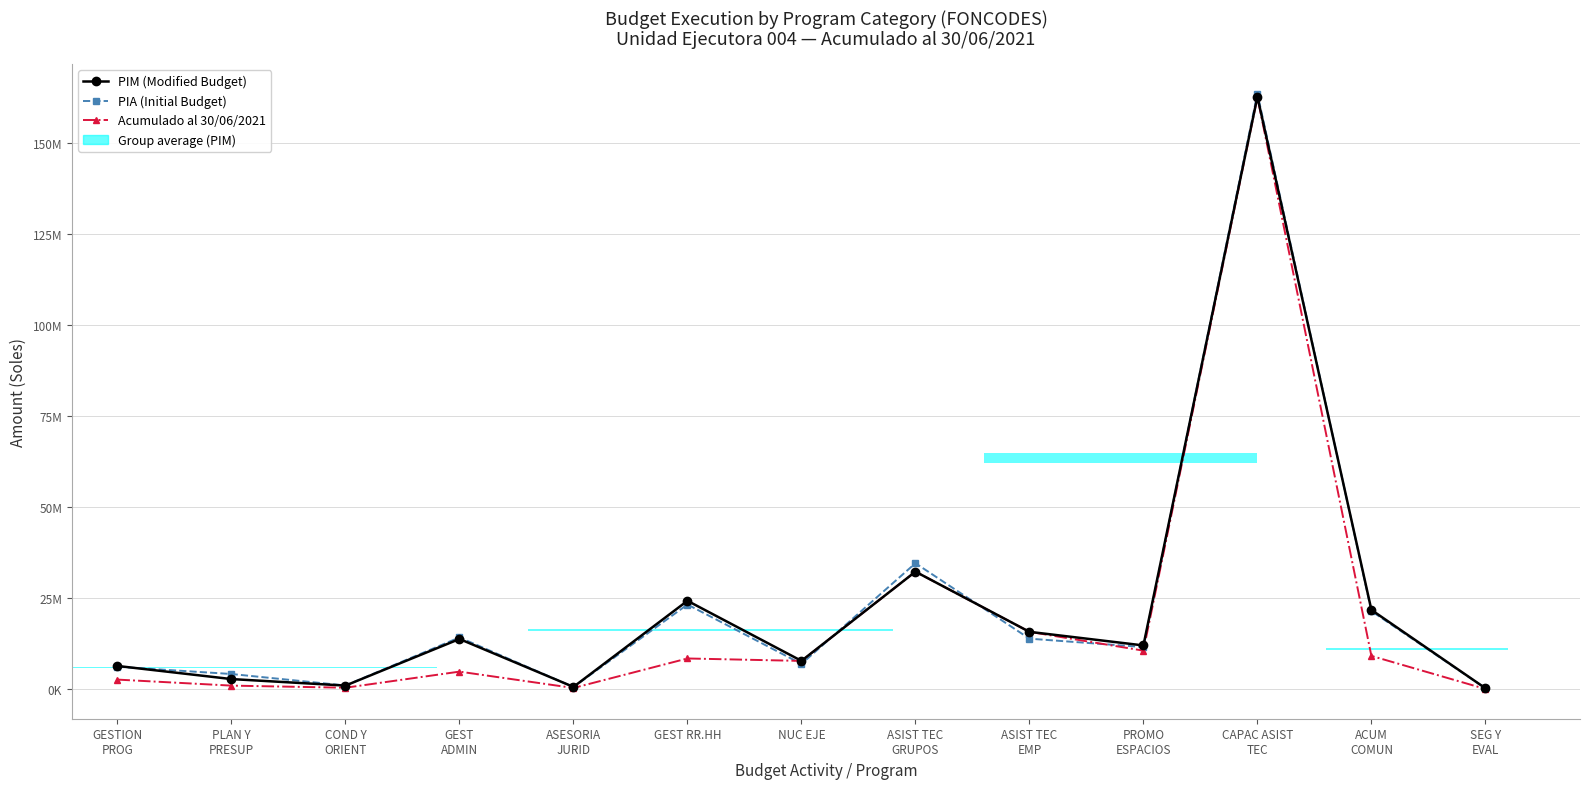

Which series has the largest range (max minus min)?

PIA (Initial Budget)